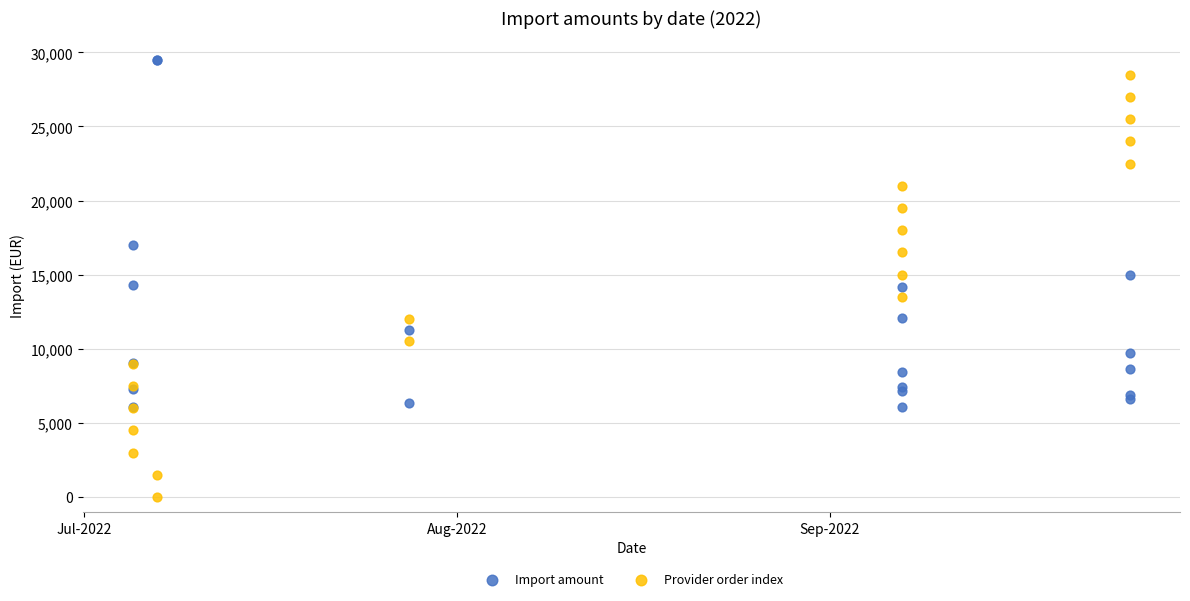

Which series contains the highest Y value?

Import amount